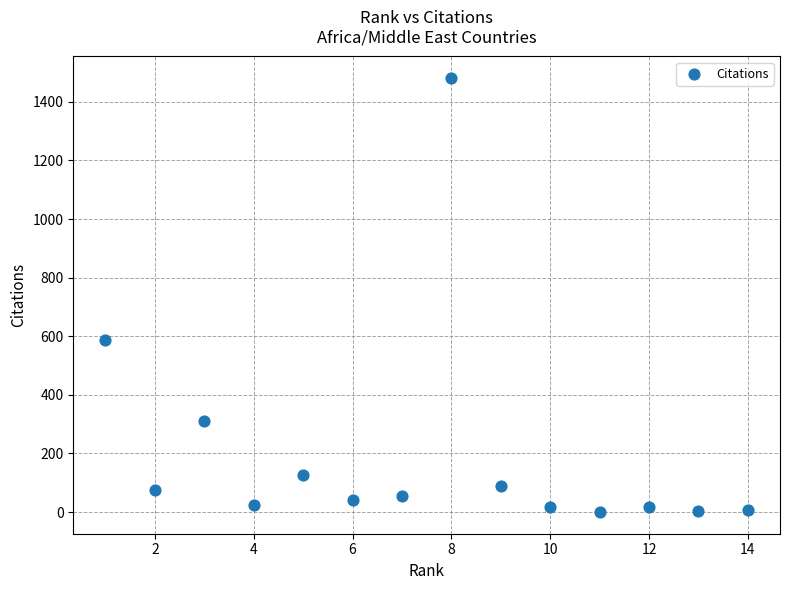

What Y value in the scatter plot is closest to 740?

588